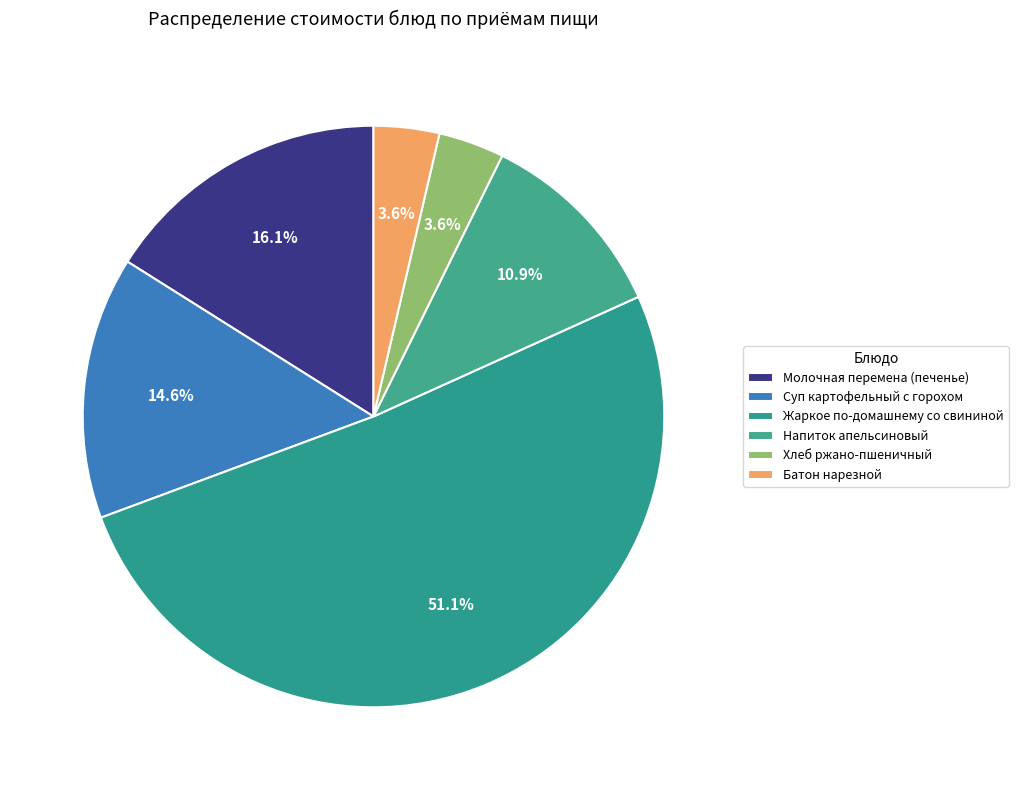

Is there any slice that represents more than half of the pie?

Yes